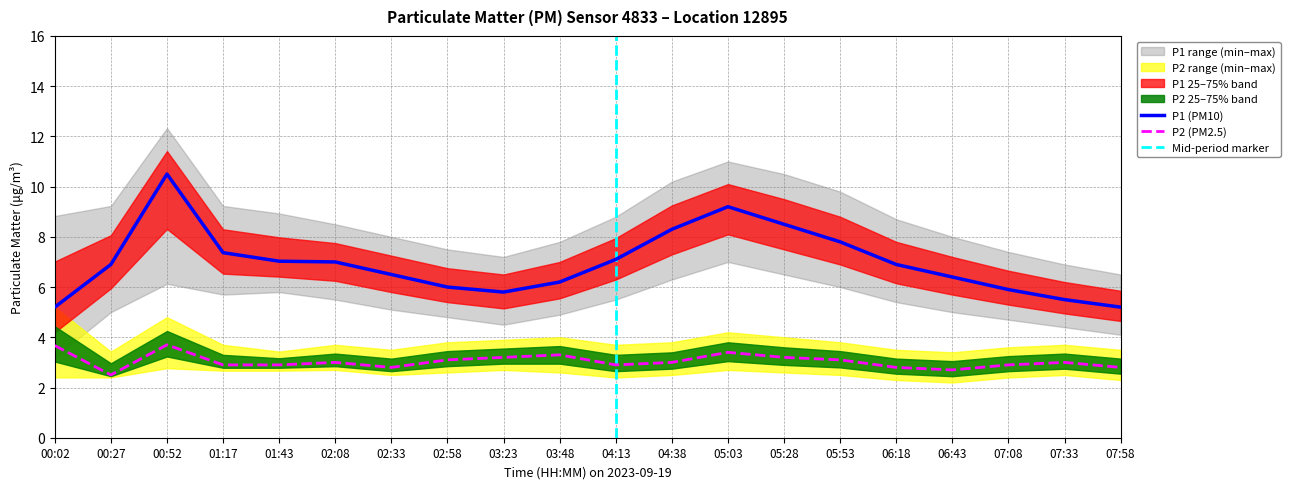

What is the maximum value for P2 (PM2.5)?

3.7